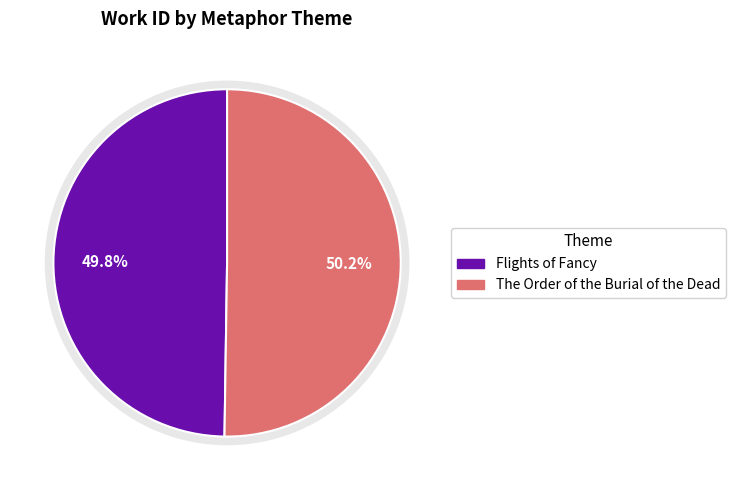

The The Order of the Burial of the Dead slice represents 44% of the pie. True or false?

False